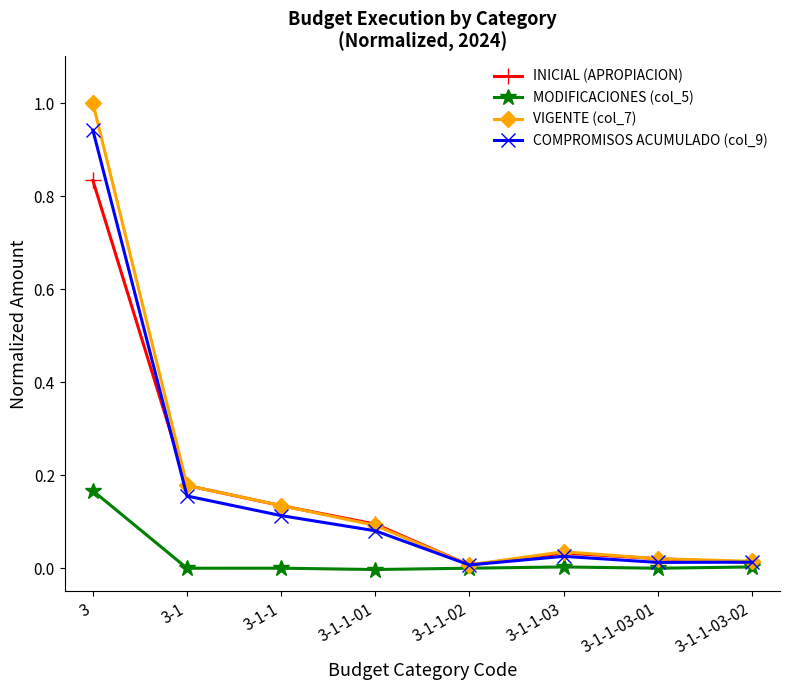

What is the greatest value displayed?

1.0